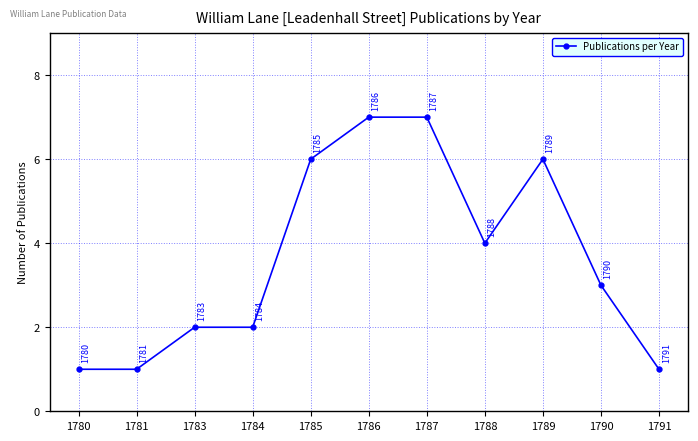

True or false: the data shows 6 at 1789.

True